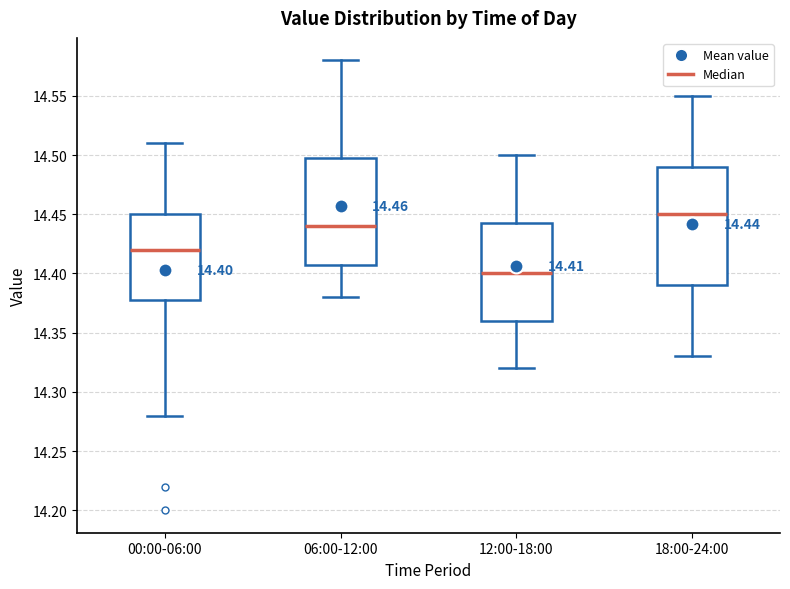

Which box's median line is the highest?

18:00-24:00